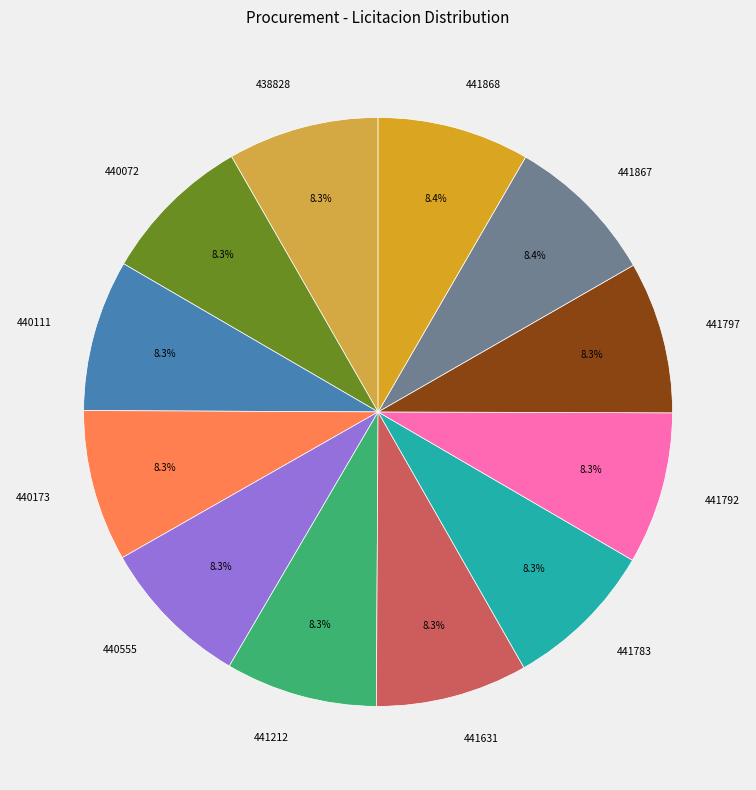

How many slices are in this pie chart?

12